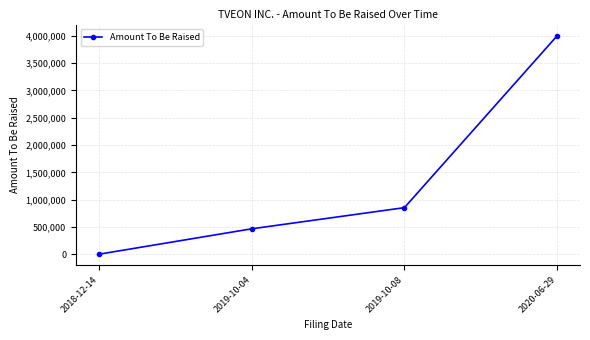

Which label corresponds to the smallest value in the chart?

2018-12-14